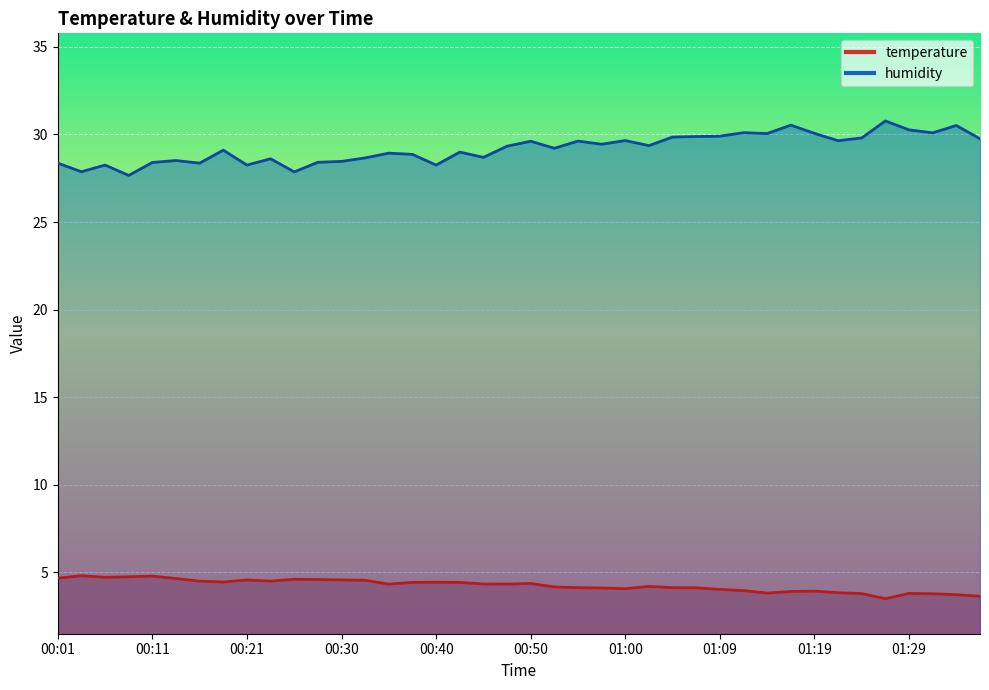

What is the sum of all humidity values?

1167.9